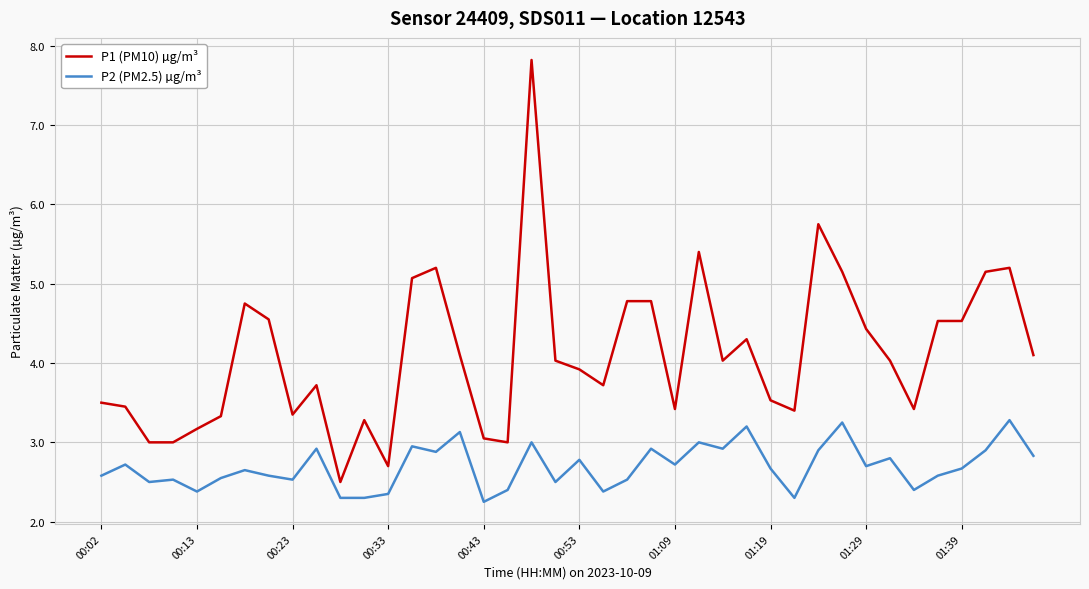

True or false: P2 (PM2.5) µg/m³ and P1 (PM10) µg/m³ intersect in this chart.

False